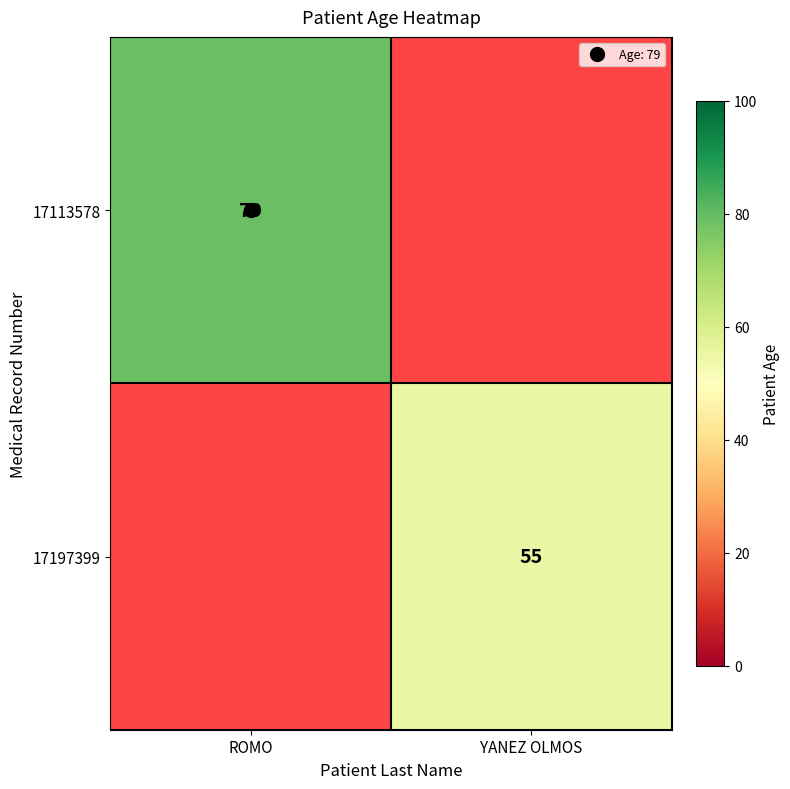

True or false: 17197399 has a value of 0 at ROMO.

True